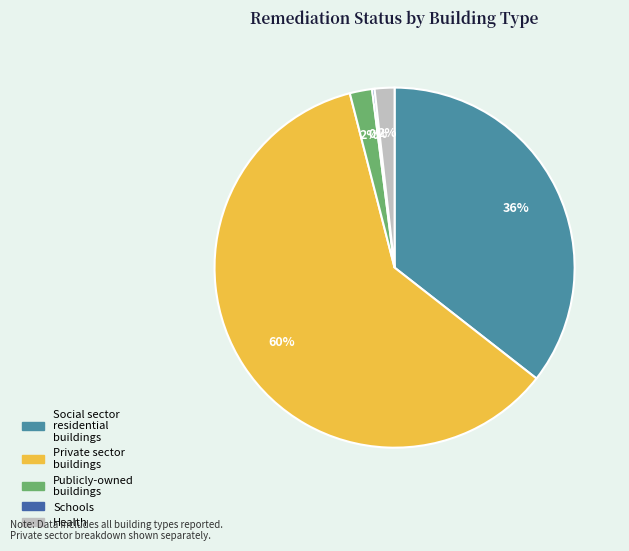

To the nearest percent, what is the average slice percentage?

20%